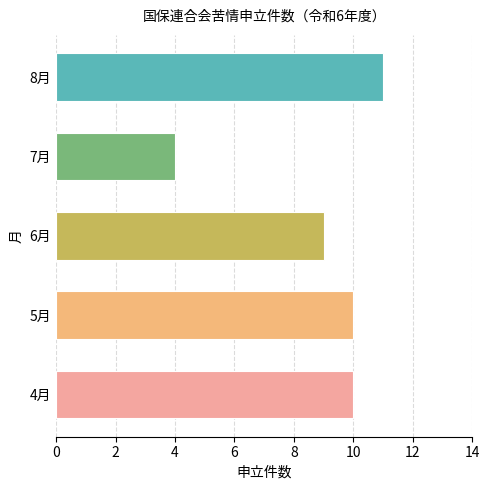

What is the difference between the maximum and minimum values?

7